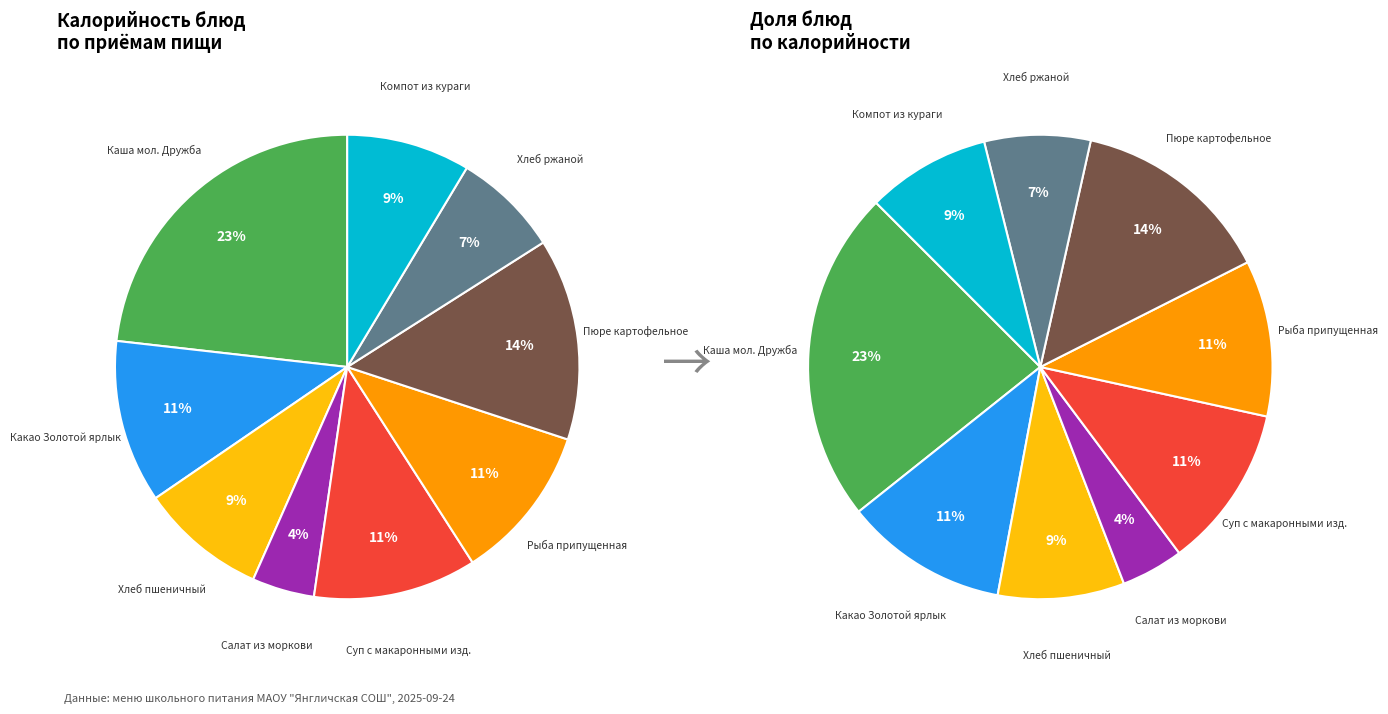

Approximately how many times larger is the value at Салат из моркови compared to Какао Золотой ярлык?

0.4